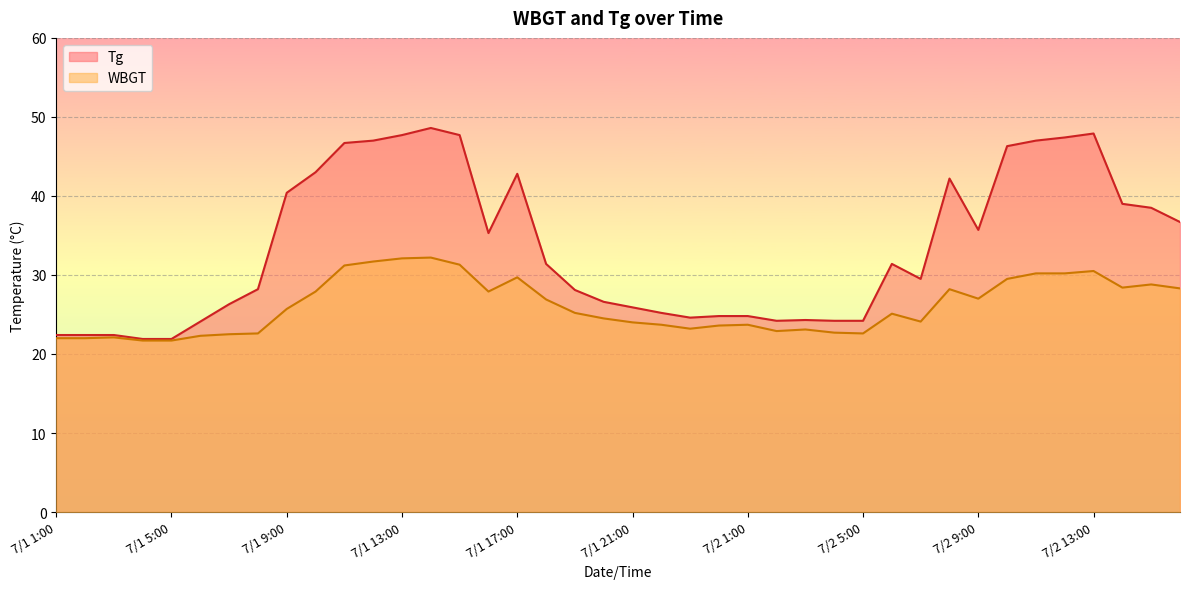

The value of WBGT at 7/1 5:00 is 21.7. True or false?

True